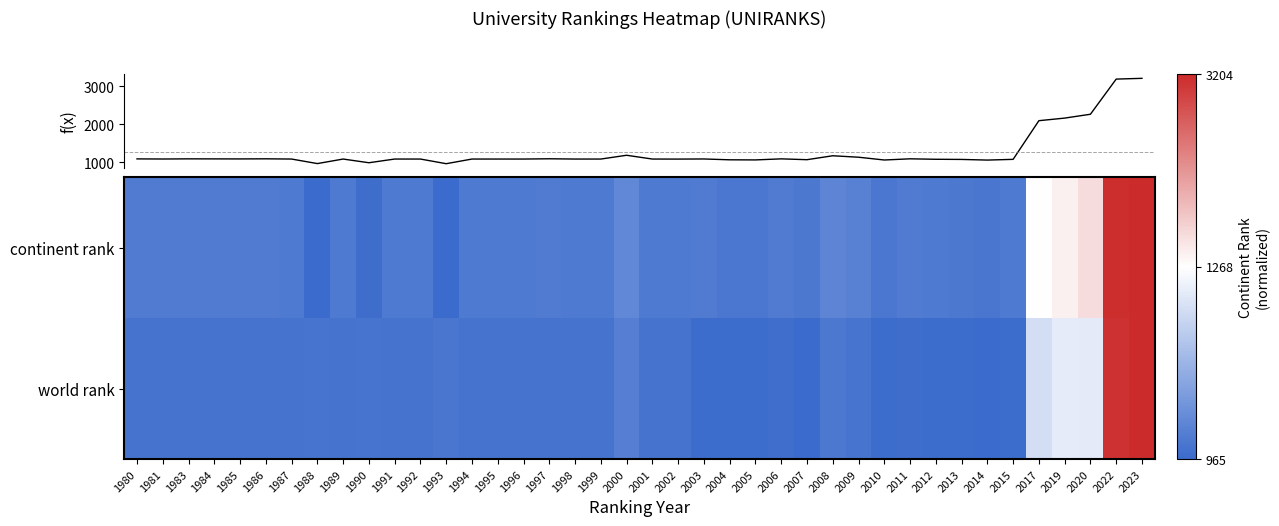

The value of f(x) at 2006 is 1092.0. True or false?

True